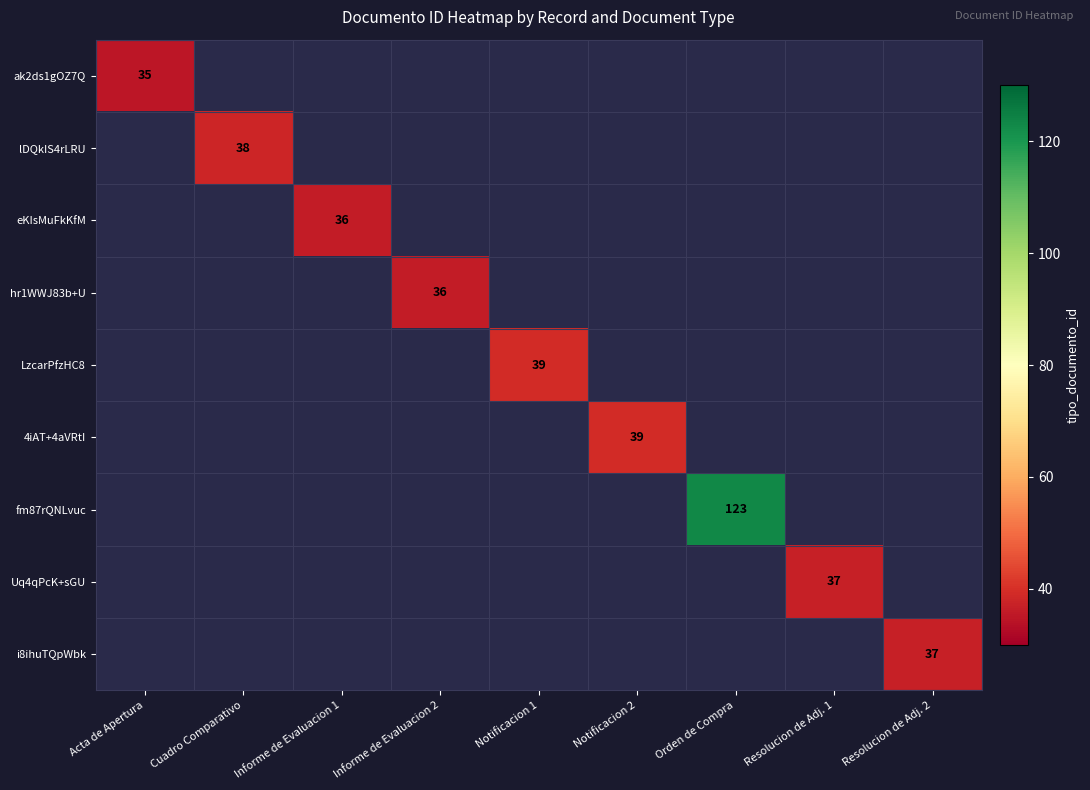

At Notificacion 2, list the series in order from smallest to largest.

ak2ds1gOZ7Q, lDQkIS4rLRU, eKIsMuFkKfM, hr1WWJ83b+U, LzcarPfzHC8, 4iAT+4aVRtI, fm87rQNLvuc, Uq4qPcK+sGU, i8ihuTQpWbk